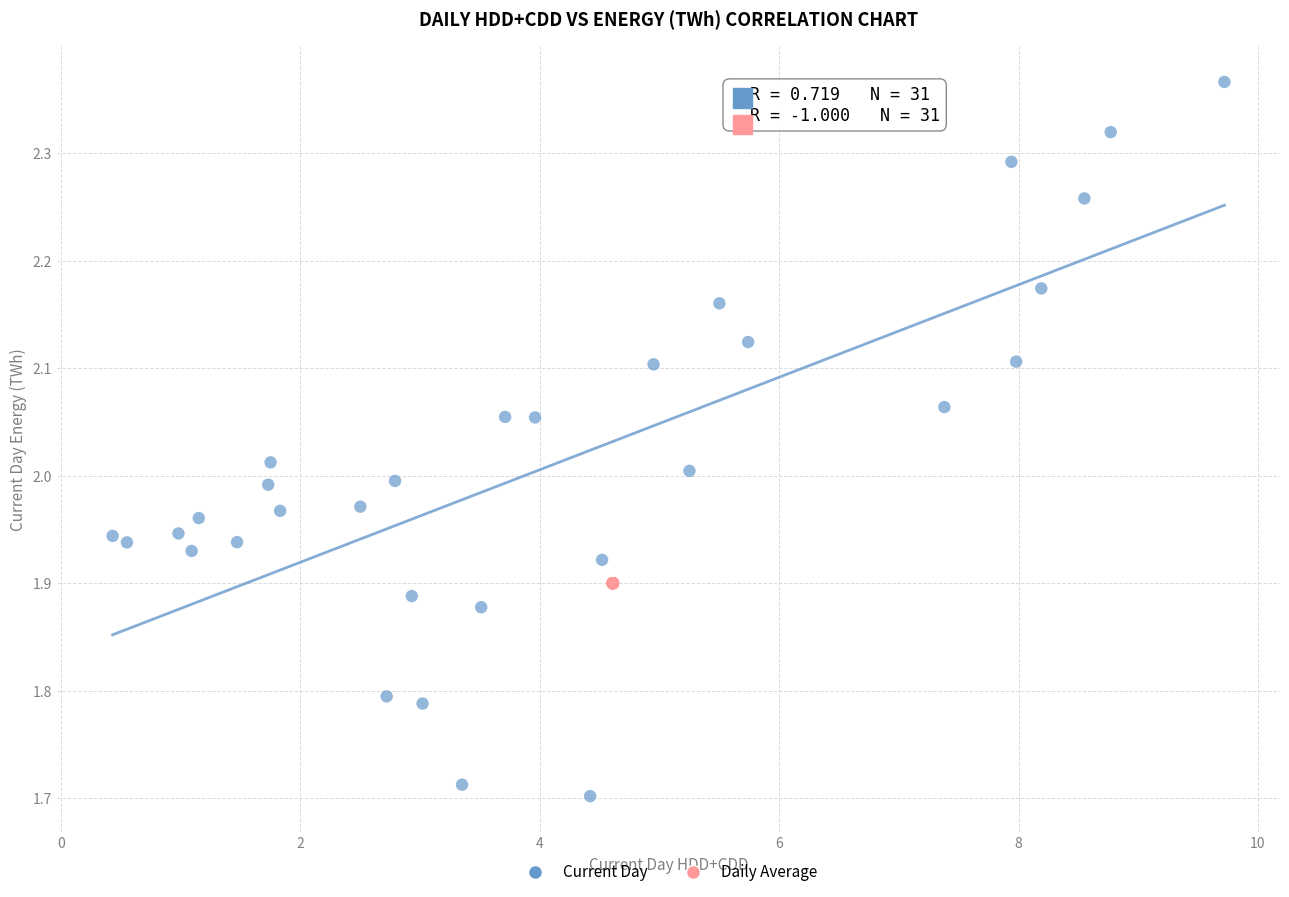

Which series contains the highest Y value?

Current Day